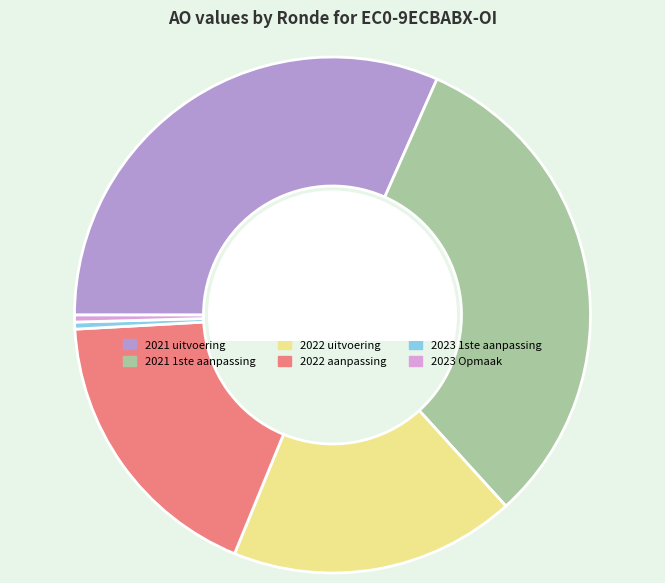

Do 2023 Opmaak and 2021 1ste aanpassing together represent more than half of the pie?

No